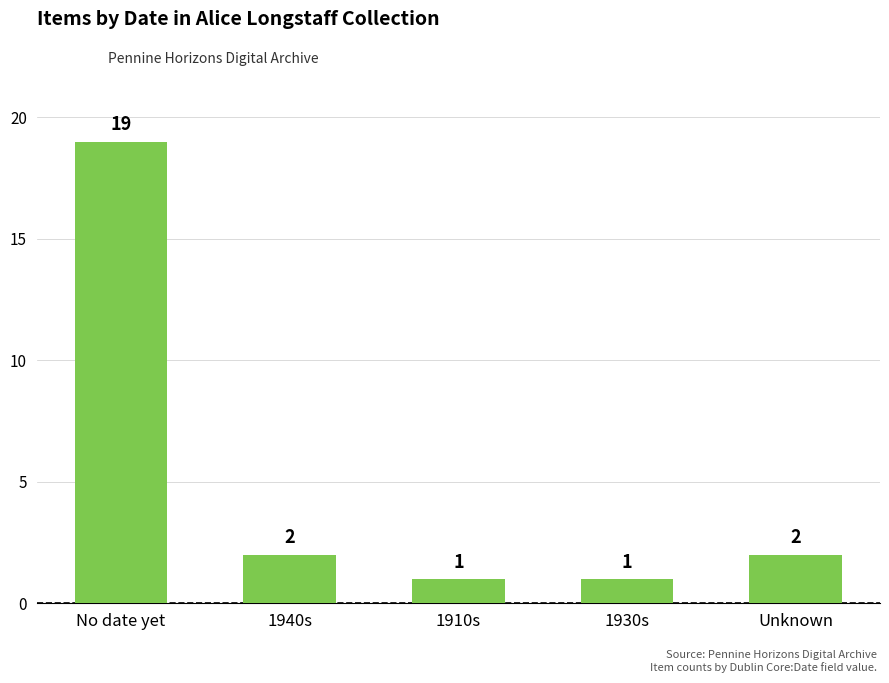

What is the smallest value displayed?

1